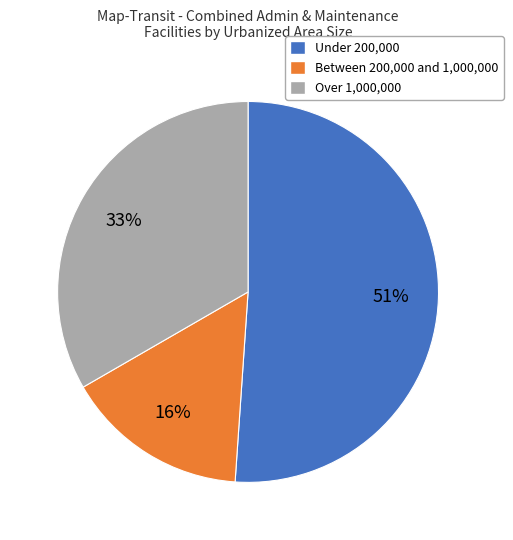

Does Between 200,000 and 1,000,000 account for over 50% of the chart?

No